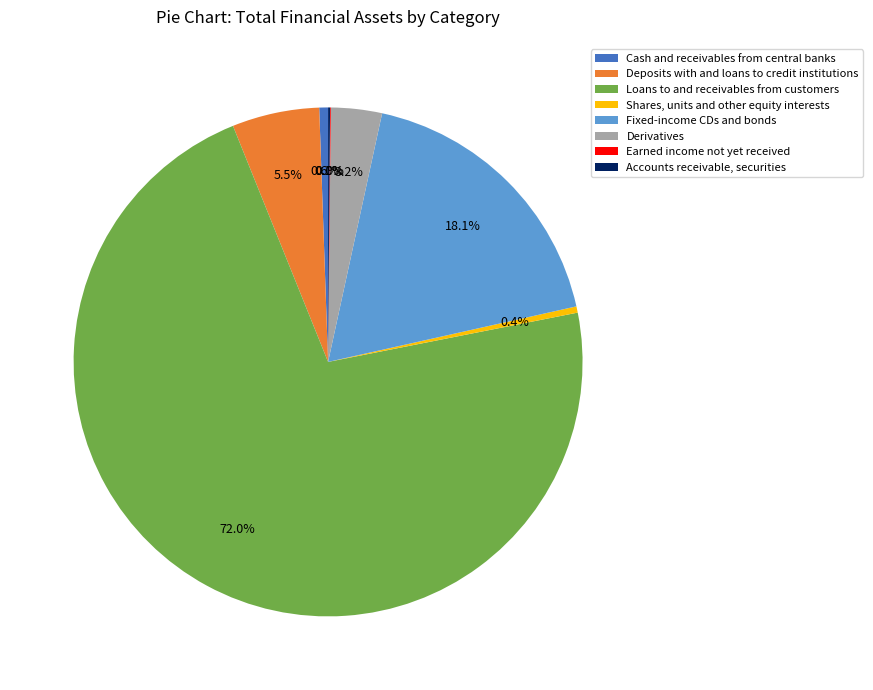

Which has a higher value, Loans to and receivables from customers or Shares, units and other equity interests?

Loans to and receivables from customers